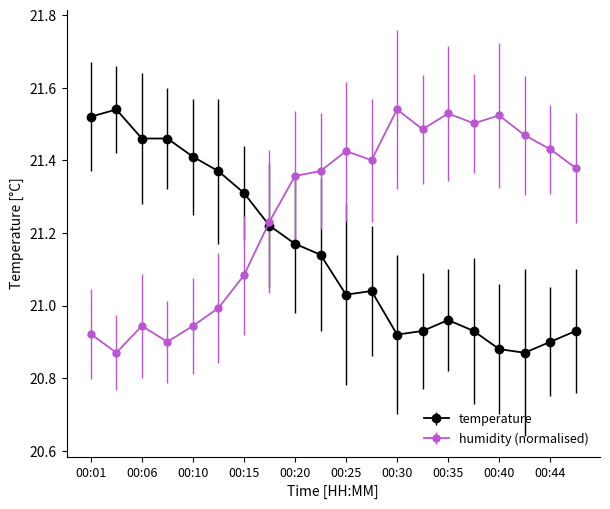

True or false: temperature has more than 0 points higher than both neighbors.

True